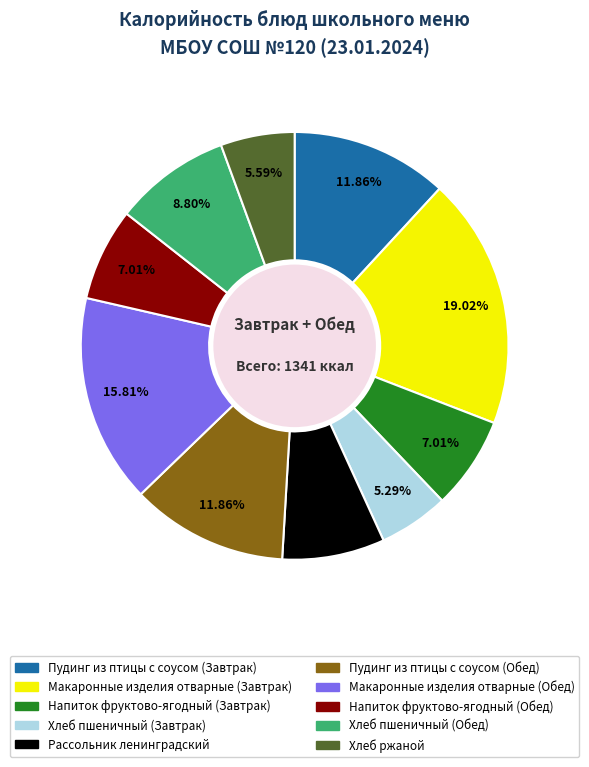

Is it true that Пудинг из птицы с соусом (Обед) is 12% of the pie?

True